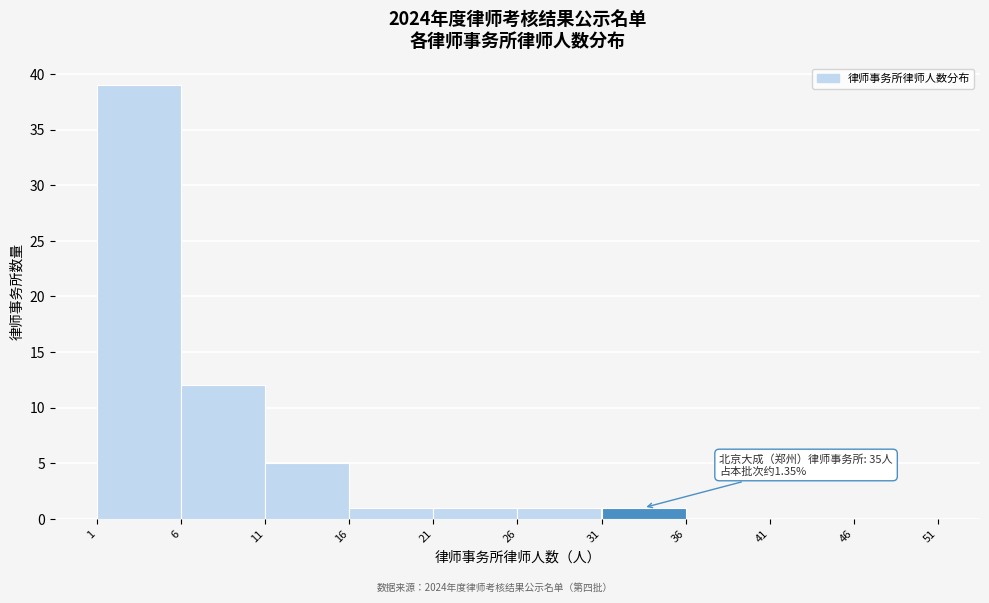

Which range on the x-axis has the tallest bar?

1 to 6